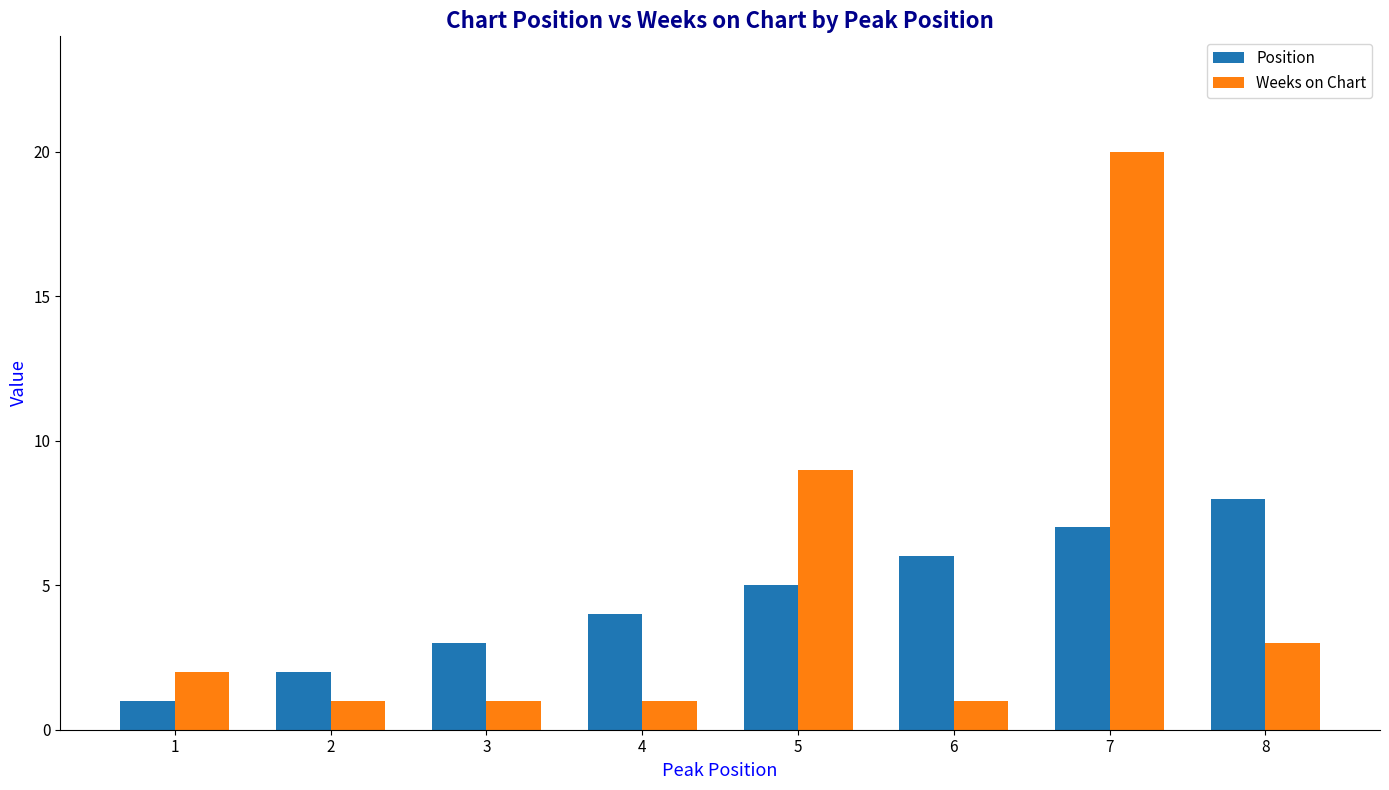

Reading left to right, what are all the values shown in this chart?

Position: 1=1	2=2	3=3	4=4	5=5	6=6	7=7	8=8
Weeks on Chart: 1=2	2=1	3=1	4=1	5=9	6=1	7=20	8=3